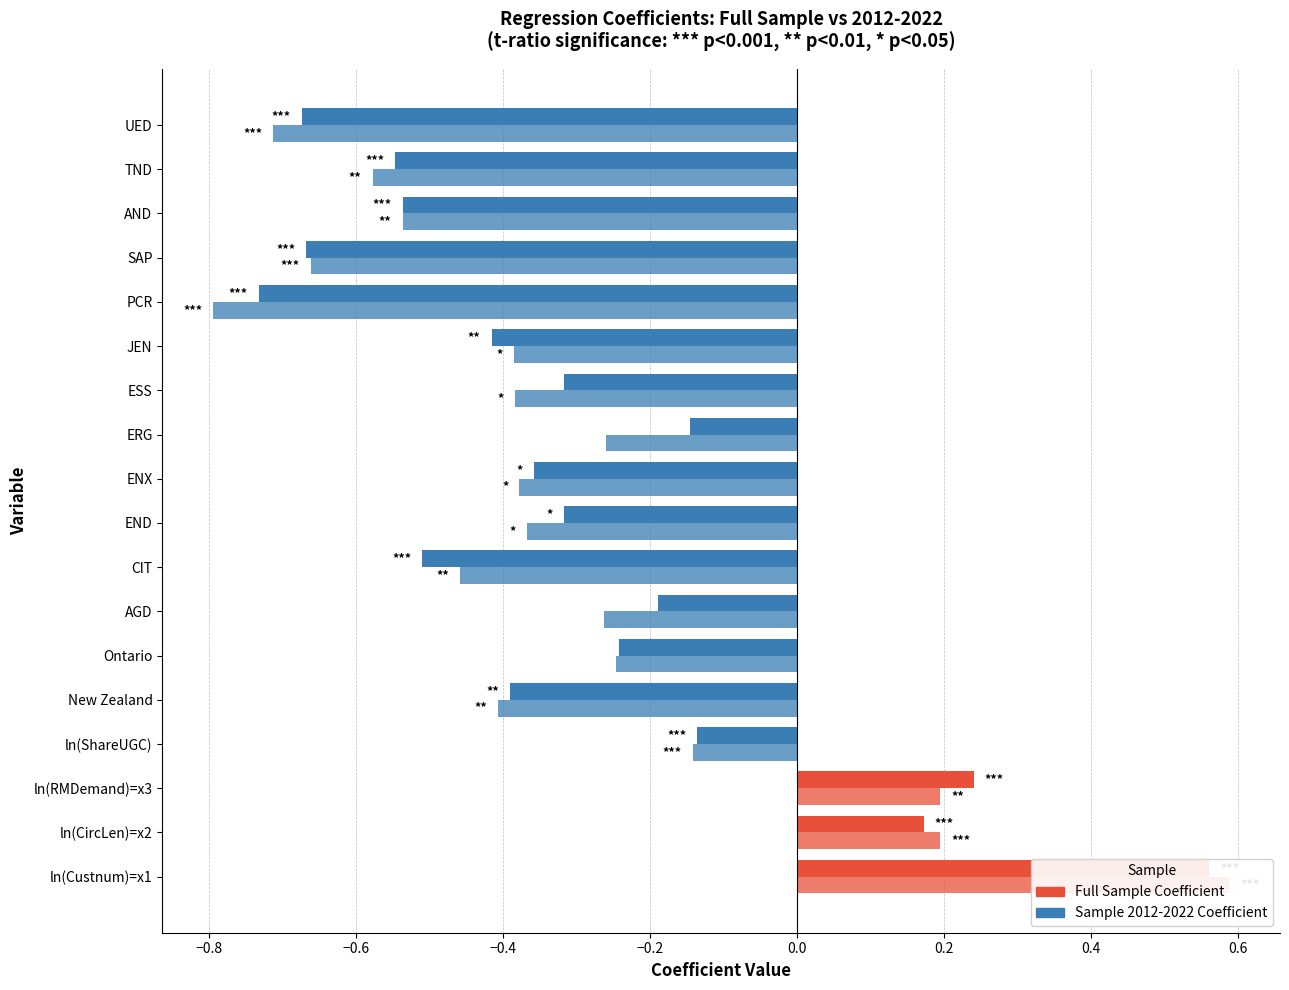

Is it true that Sample 2012-2022 Coefficient equals -0.1 at New Zealand?

False